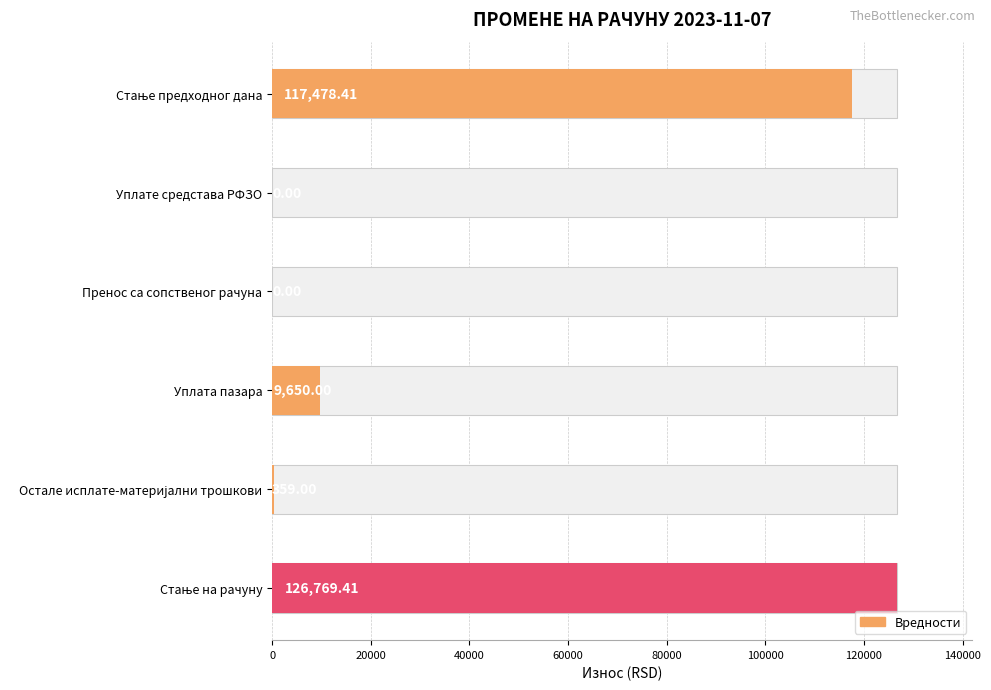

Count the number of categories in the chart.

6